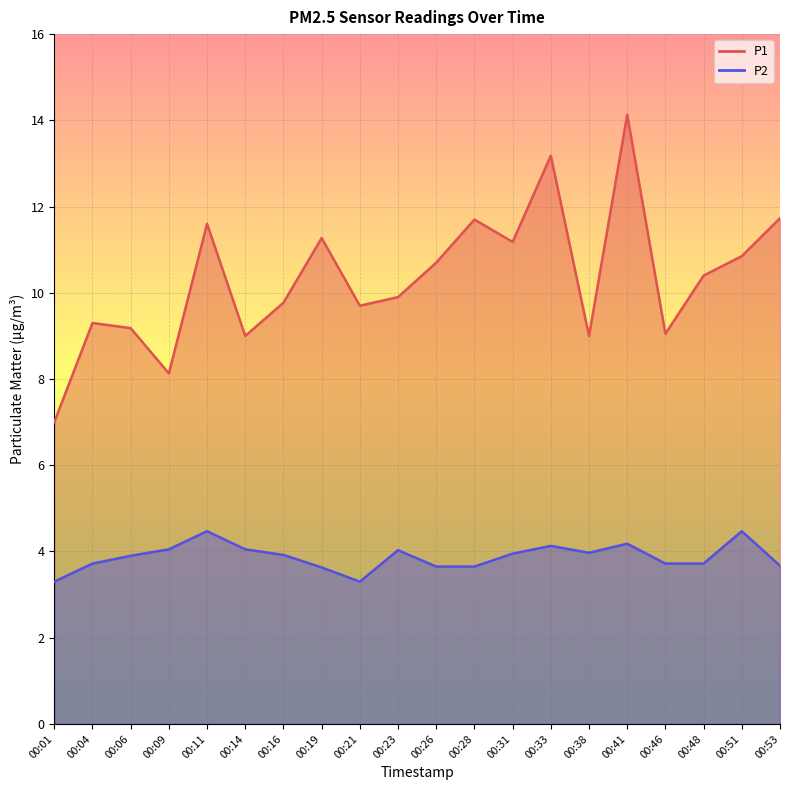

Which label corresponds to the largest value in the chart?

00:41